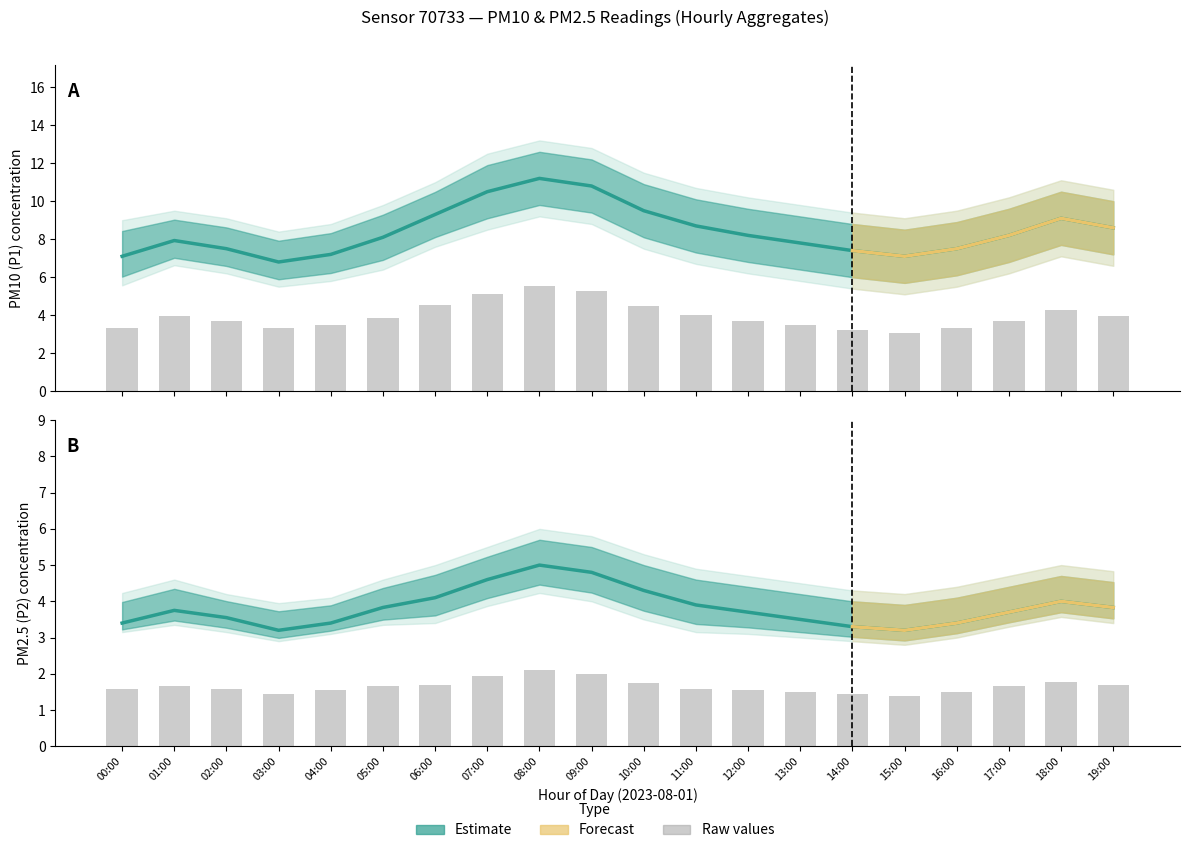

Is it true that P1_lower equals 5.5 at 12:00?

False